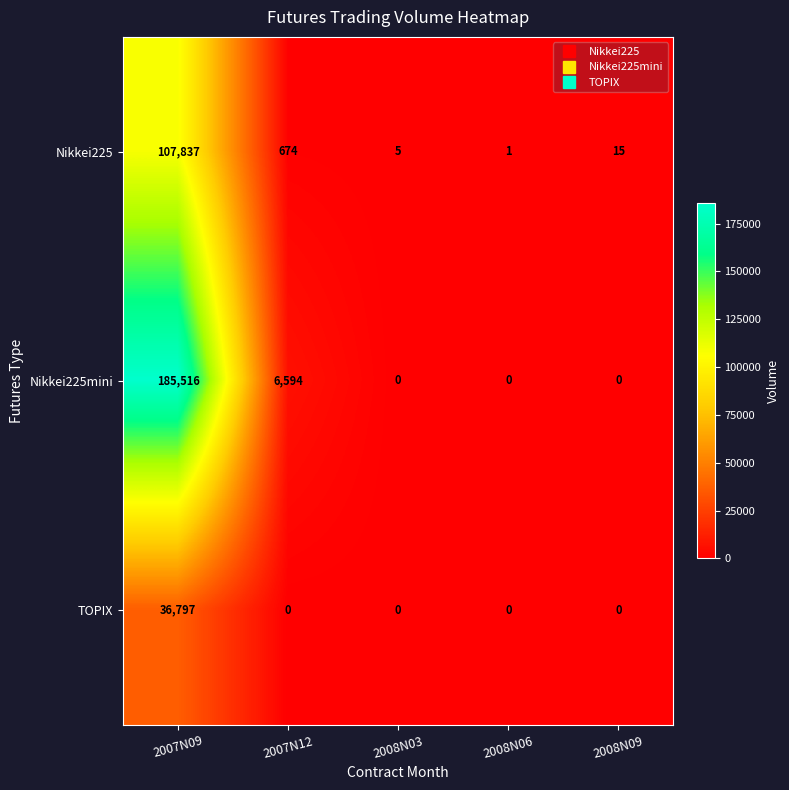

Count the number of data series in this chart.

3